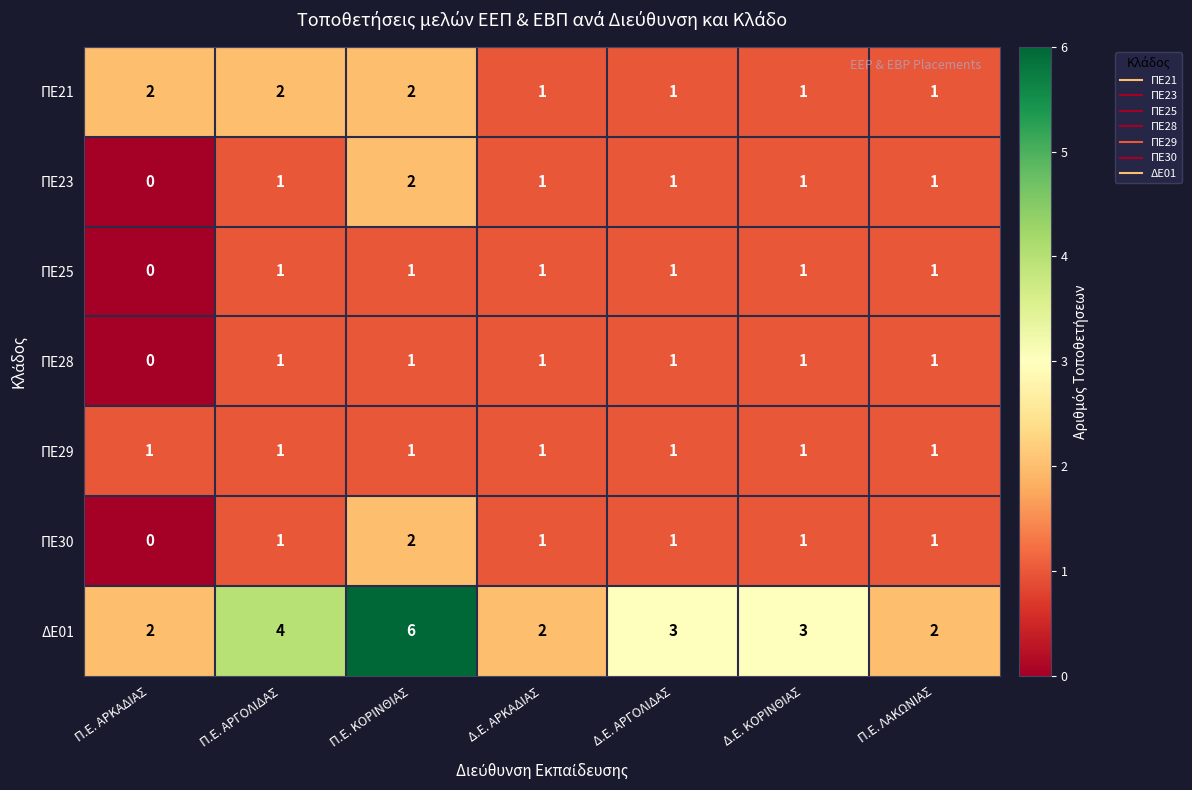

Count the ΠΕ25 values in the range 1 to 2.

6